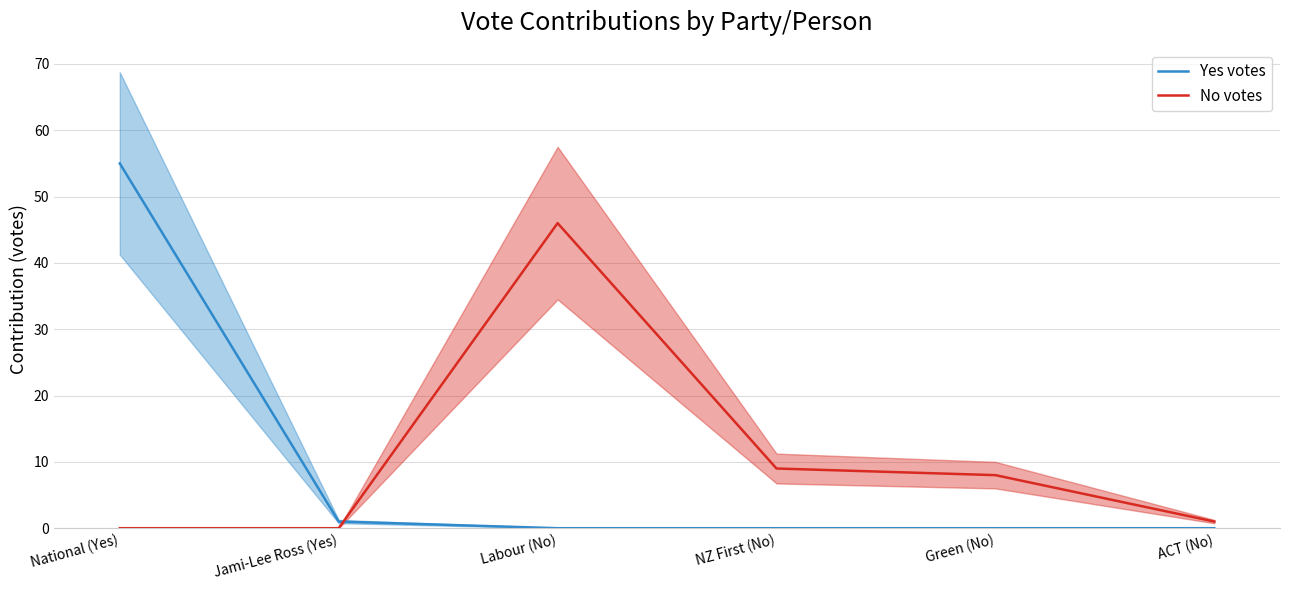

True or false: No votes has a value of 14 at Green (No).

False